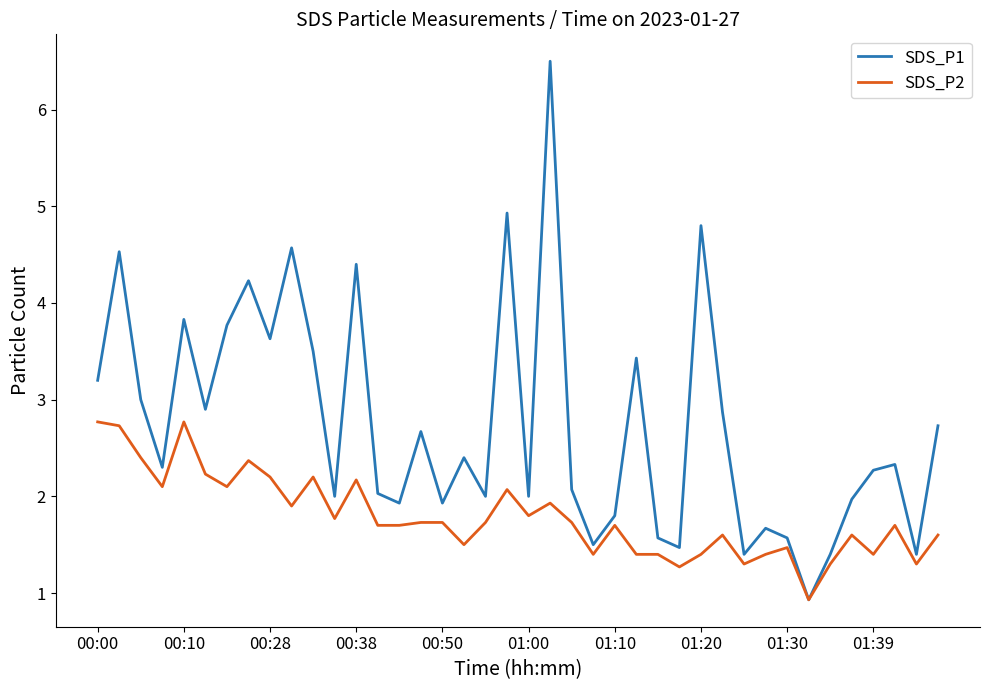

Which series has the largest range (max minus min)?

SDS_P1